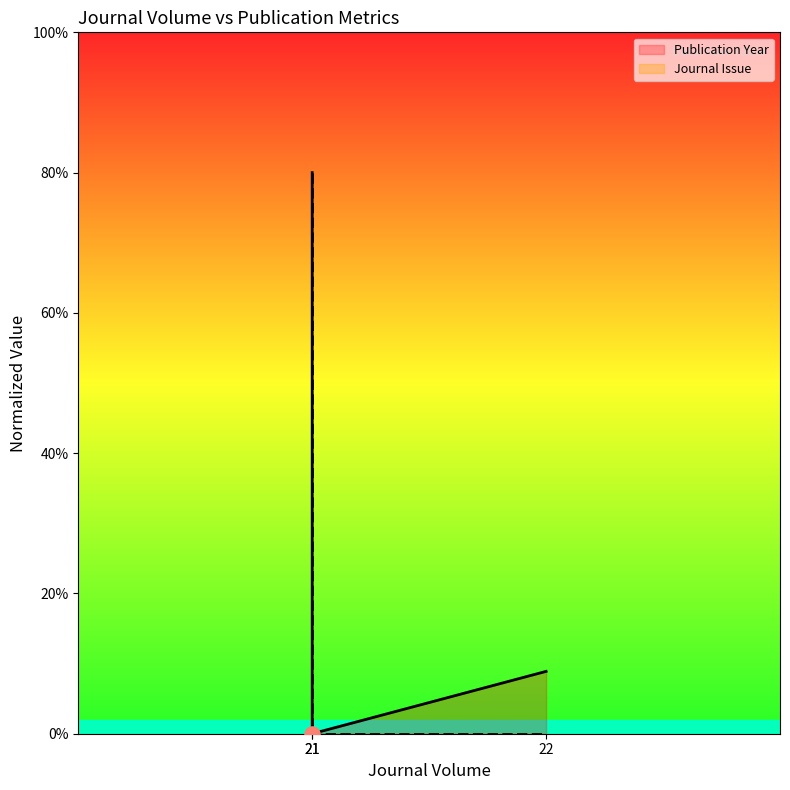

Which series reaches the maximum Y coordinate?

Publication Year